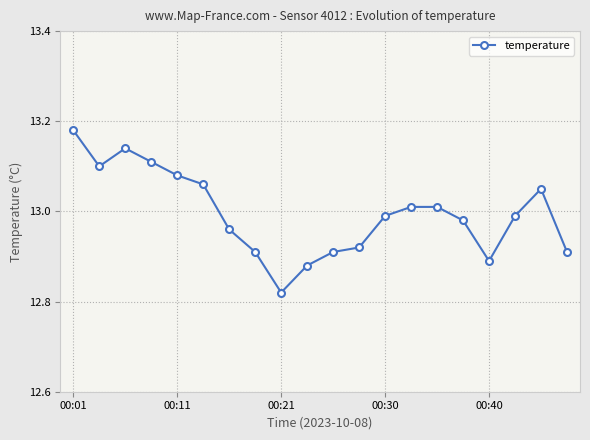

What is the sum of all values?

259.9